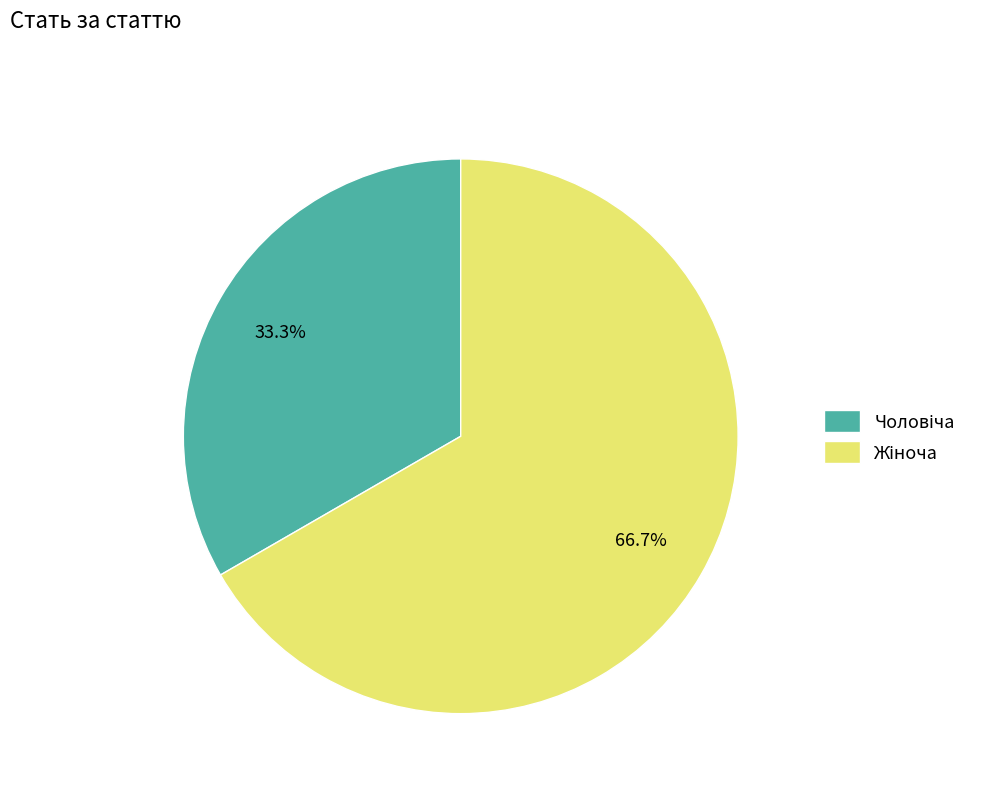

How many slices are in this pie chart?

2